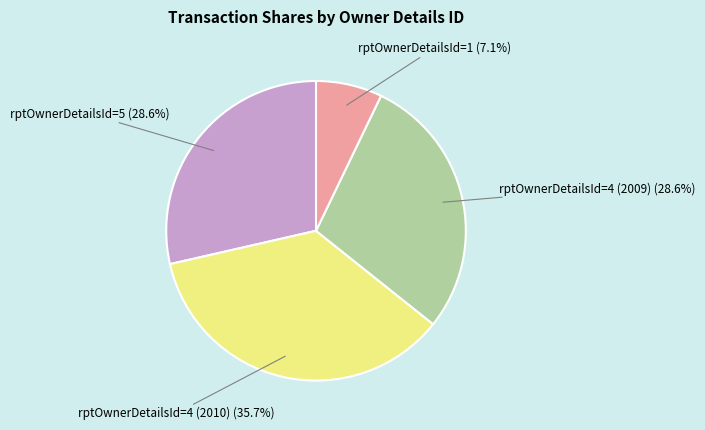

Is there any slice that represents more than half of the pie?

No